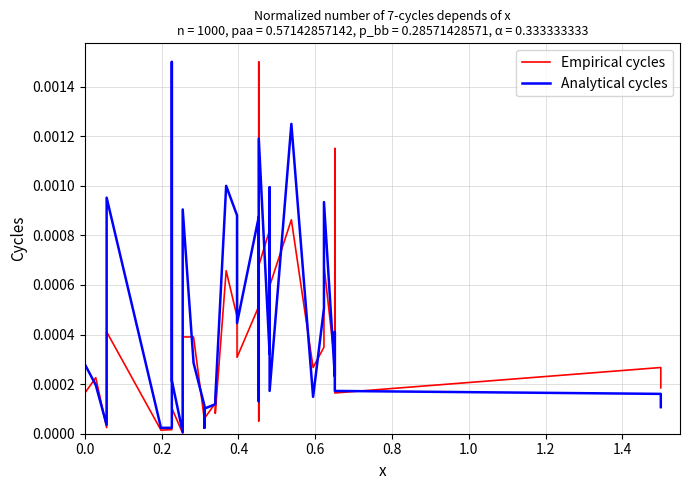

What position from the left is 0.8?

5